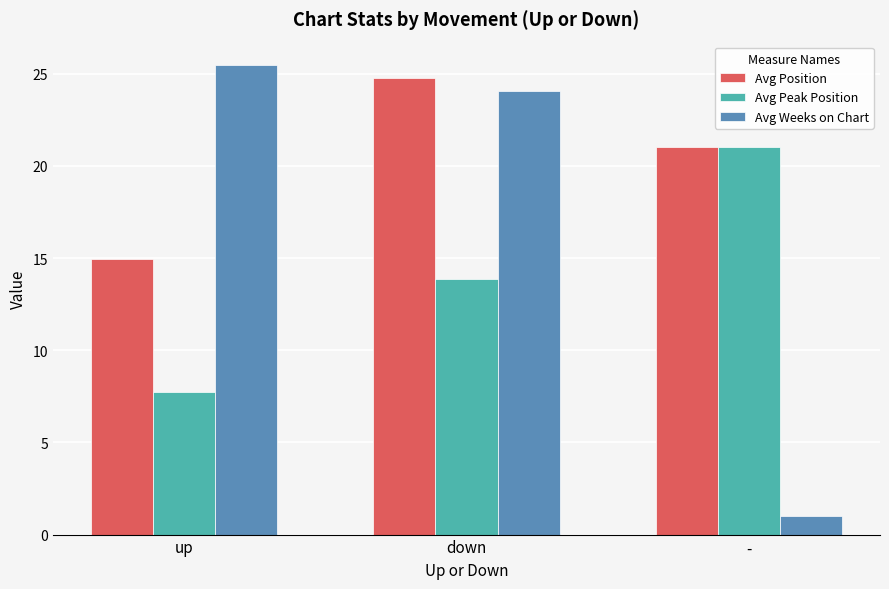

What is the smallest value displayed?

1.0